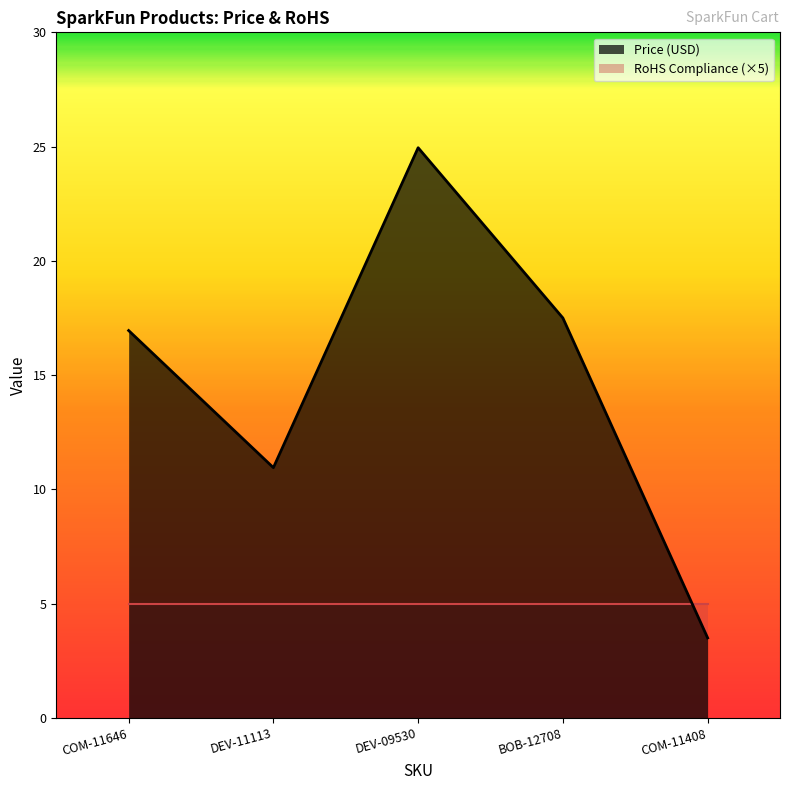

What is the label of the 4th point from the left?

BOB-12708